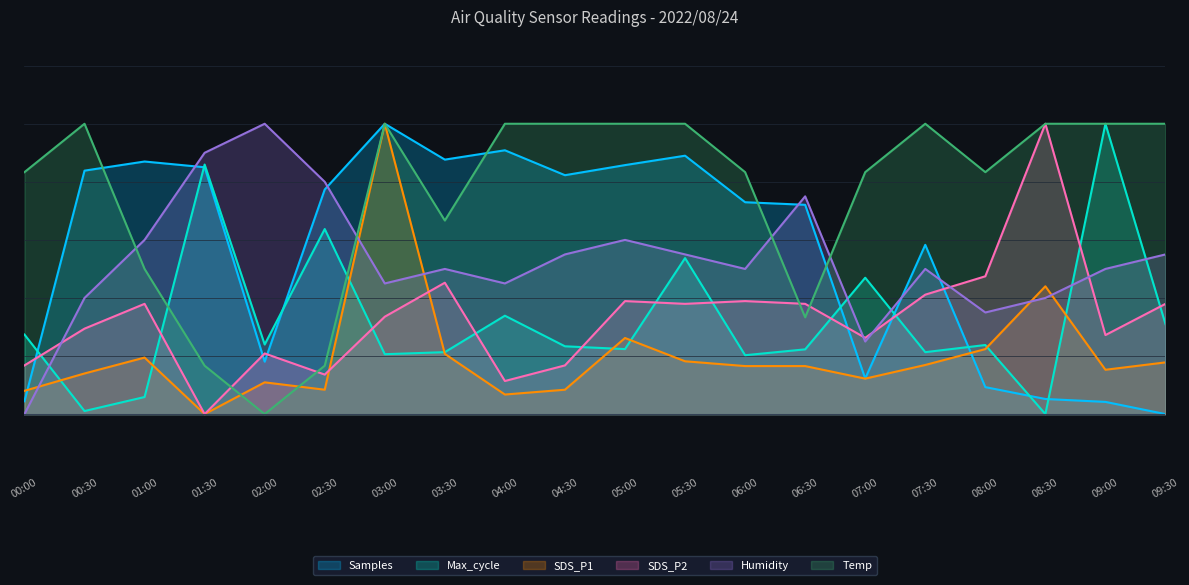

What is the approximate value of SDS_P1 at 00:30?

0.1